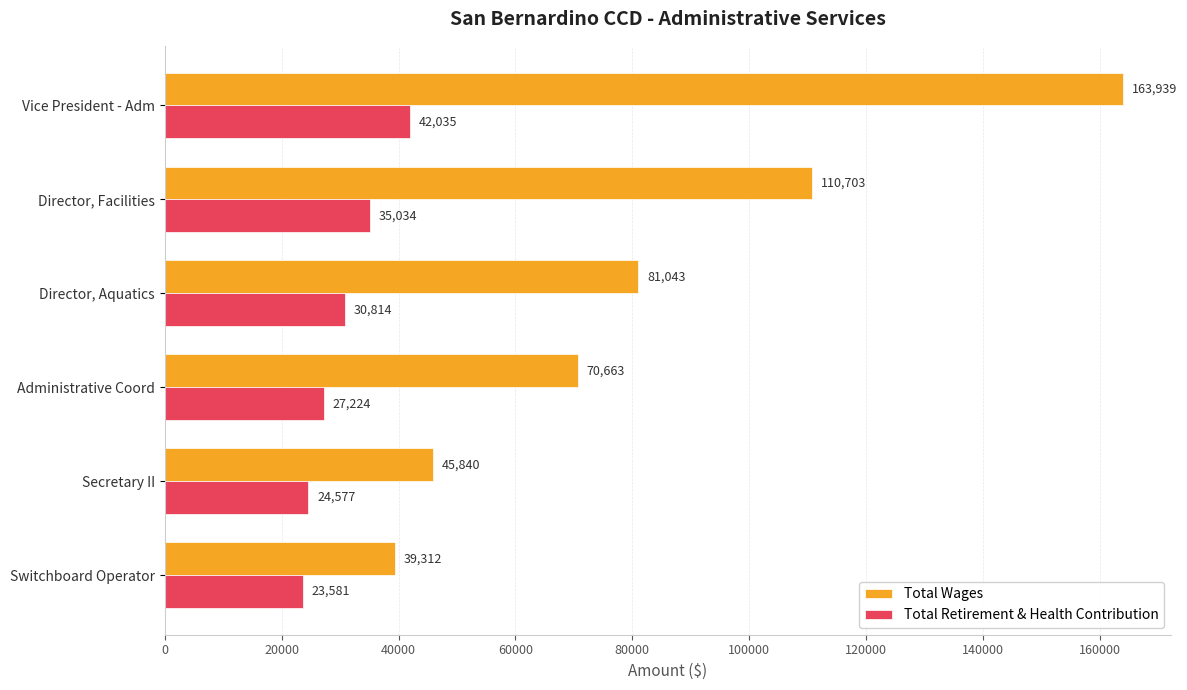

List the series in order of their overall mean, lowest first.

Total Retirement & Health Contribution, Total Wages